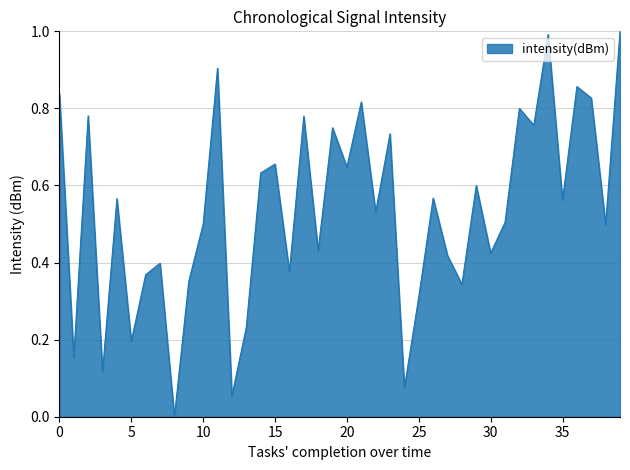

What is the greatest value displayed?

1.0